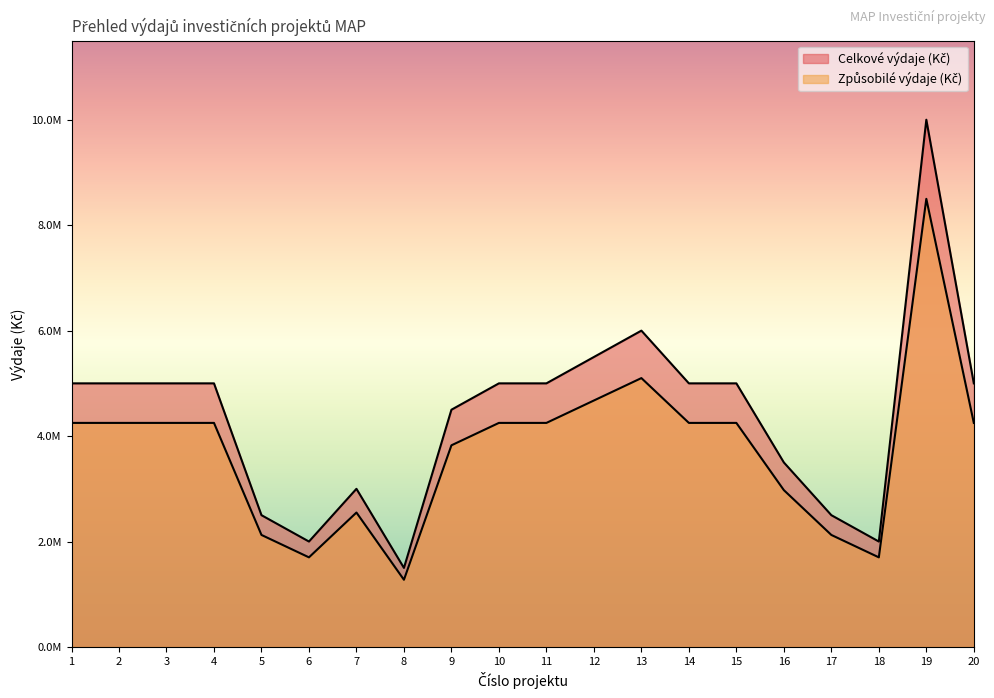

At which category does Celkové výdaje (Kč) reach its first local peak?

7